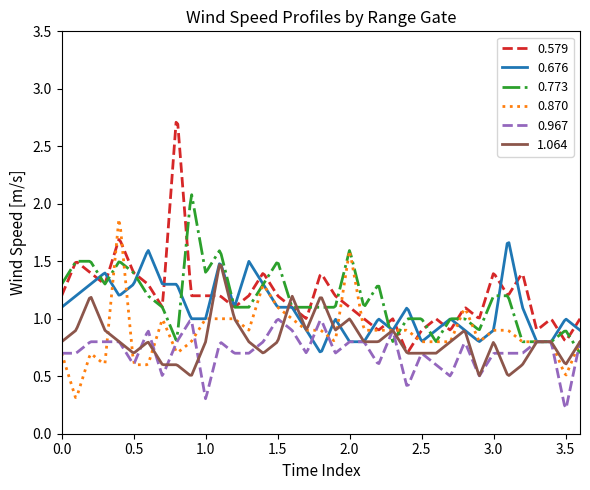

Which series has the widest spread of values?

0.579